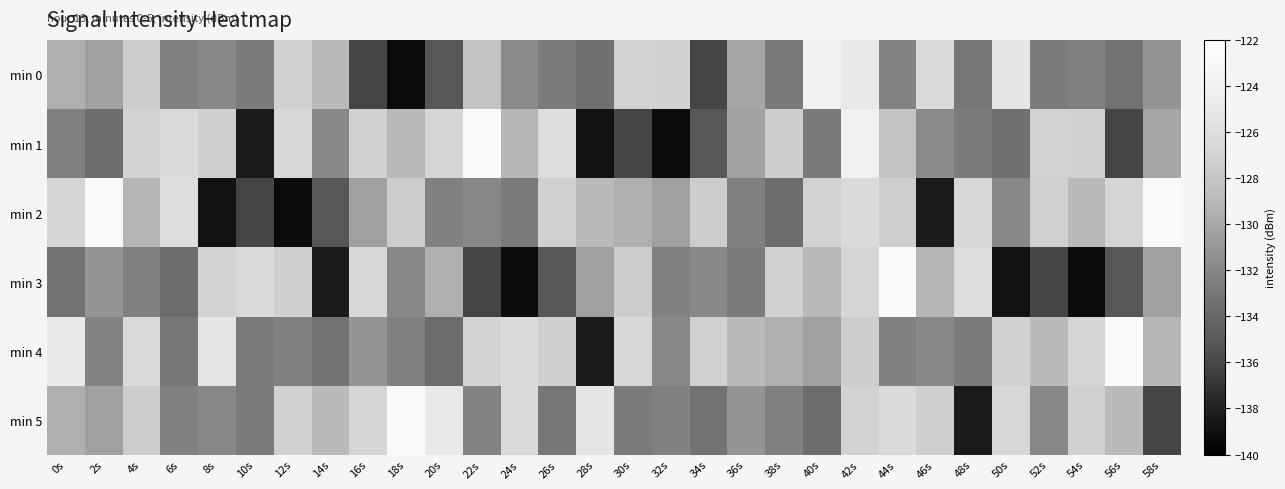

What is the difference between the maximum and minimum values in the min 3 series?

16.4